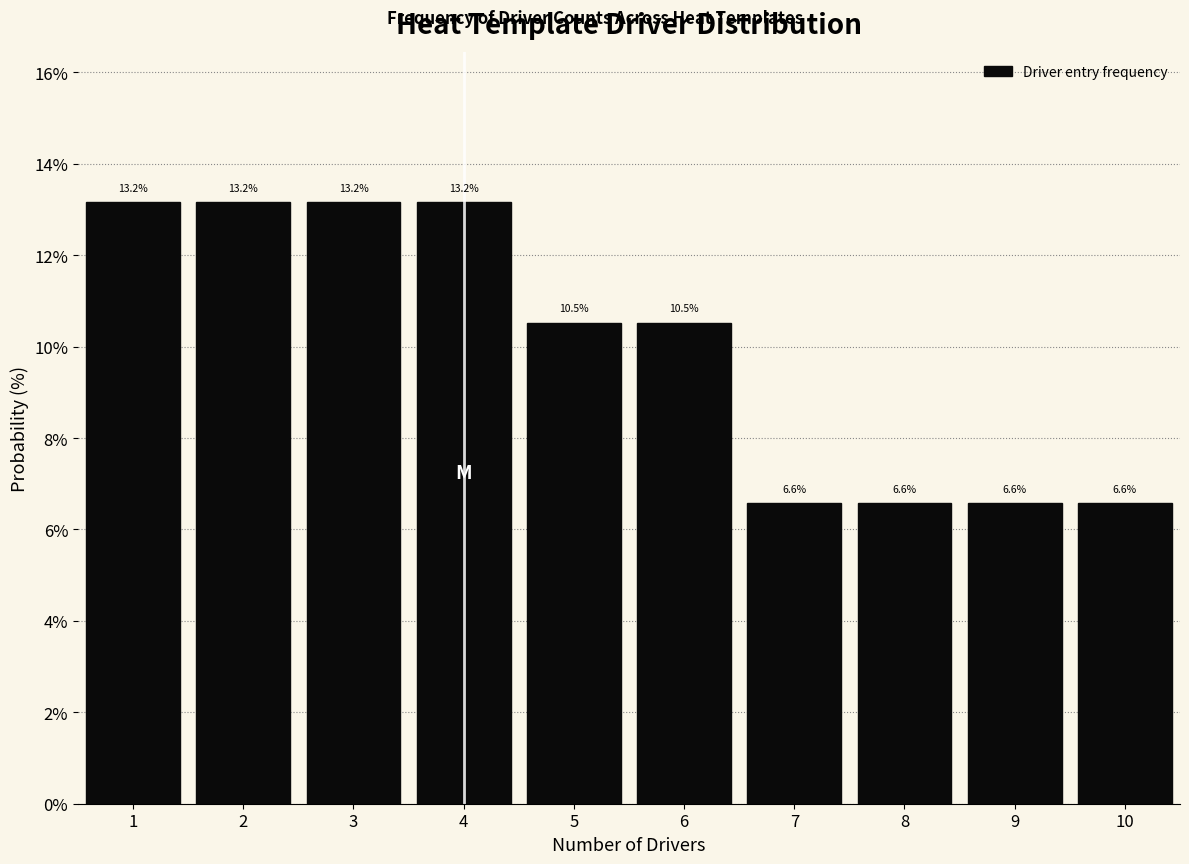

What is the height of the bar covering 5.5 to 6.5 on the x-axis?

10.5